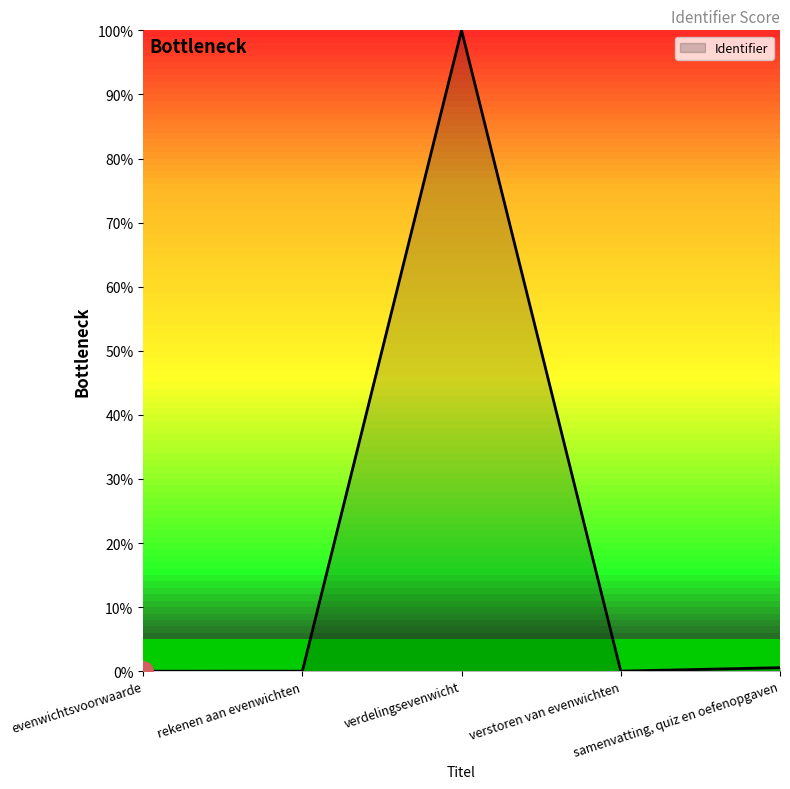

How many lines are shown in the chart?

1